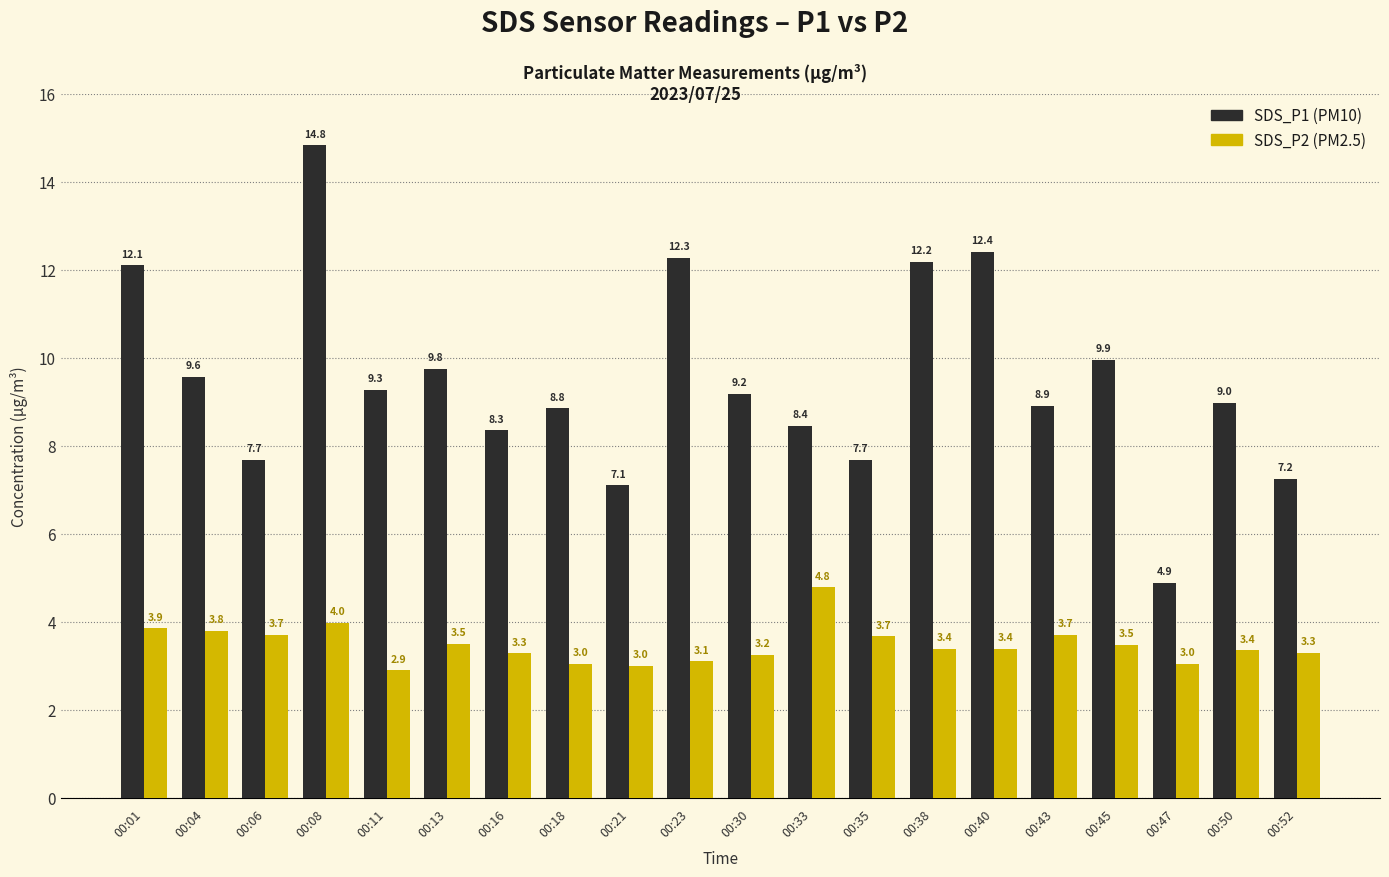

What is the spread (max minus min) of values at 00:18?

5.8